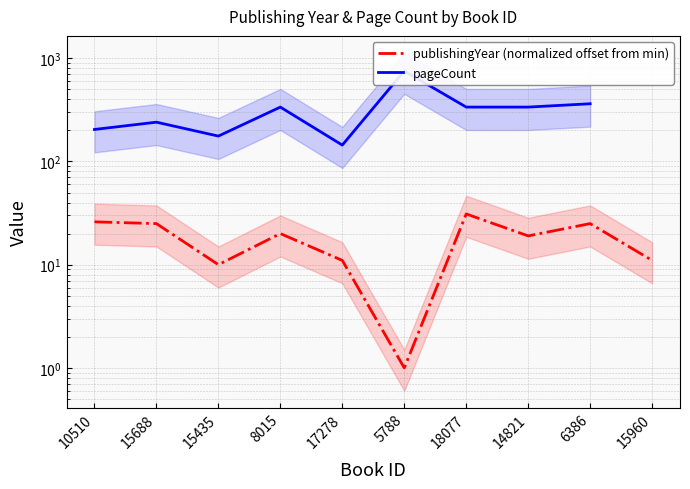

What is the value of the 7th point from the left?

31